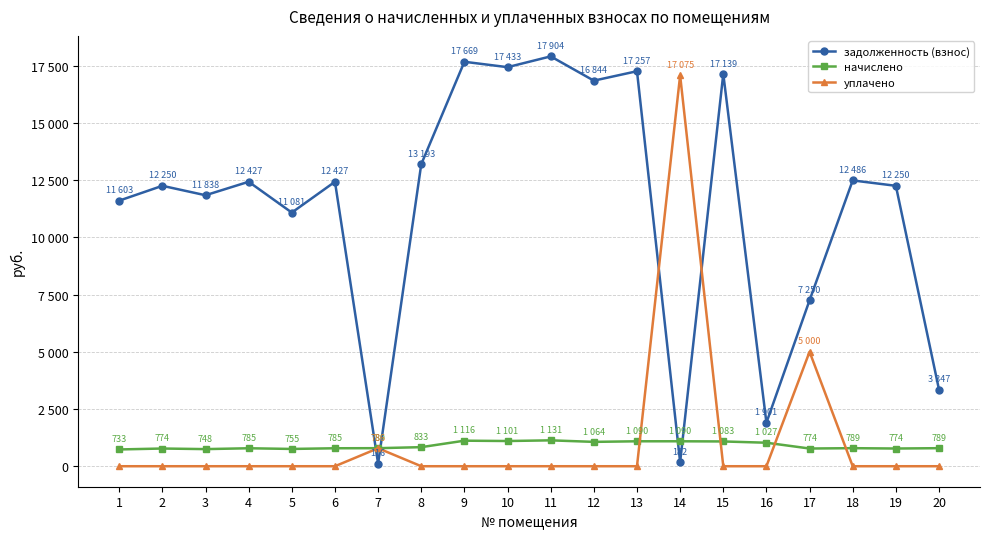

What are all the series names shown in the legend?

задолженность (взнос), начислено, уплачено